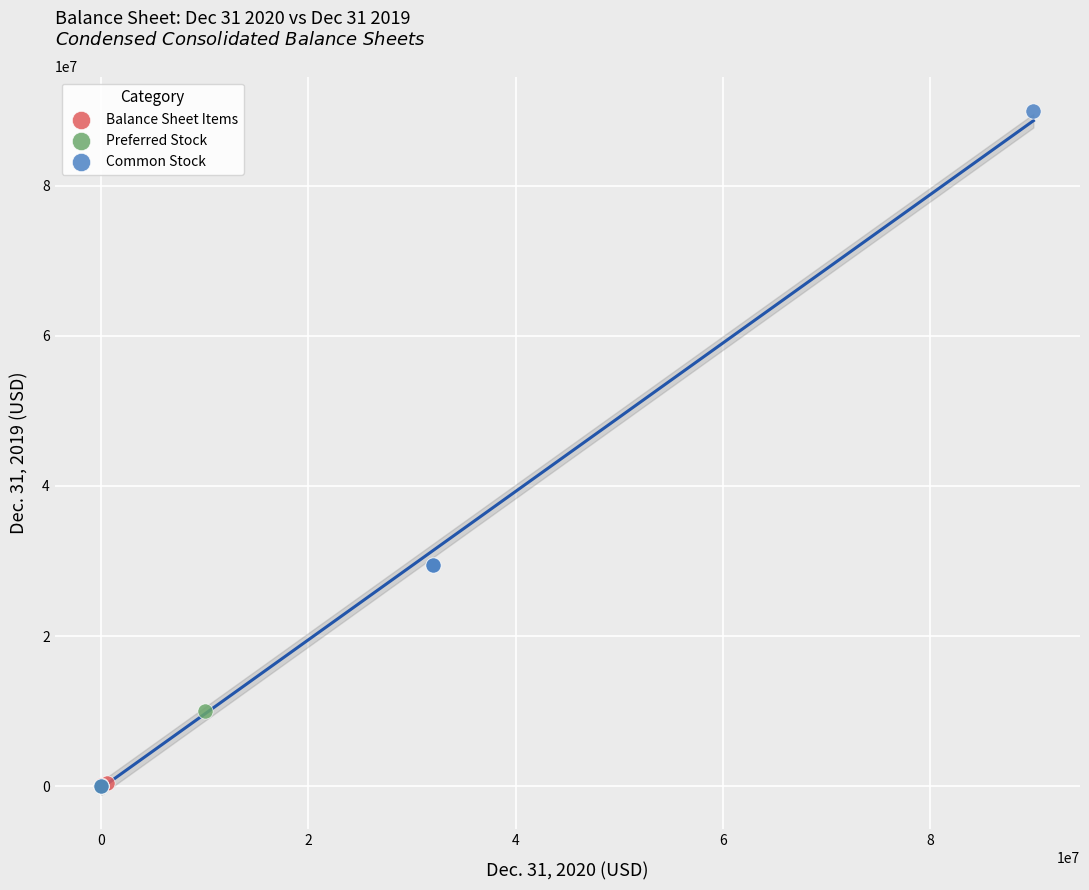

Which series has the largest Y range (max minus min)?

Common Stock